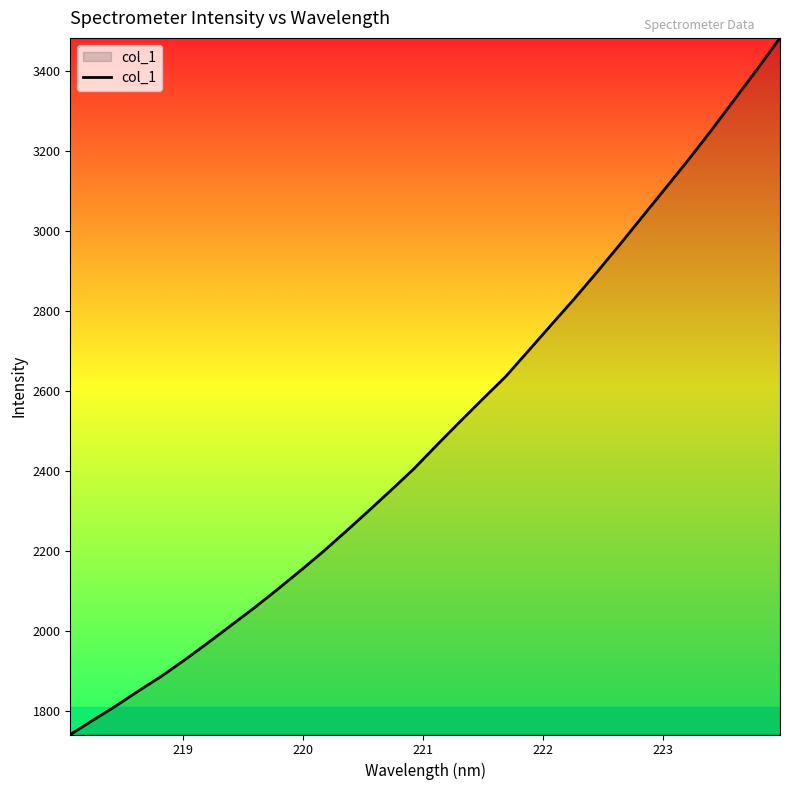

What is the minimum value shown in the chart?

1741.4